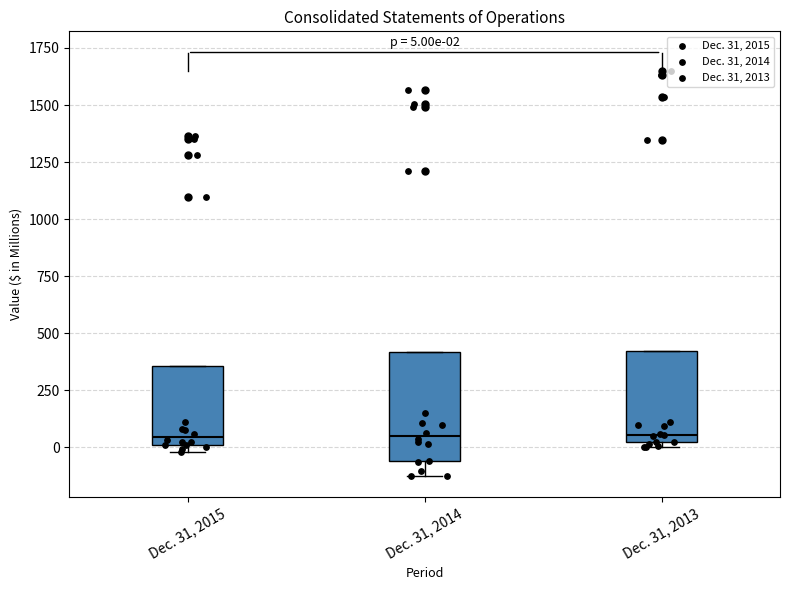

Comparing the boxes themselves (not the whiskers), which one is the tallest?

Dec. 31, 2014